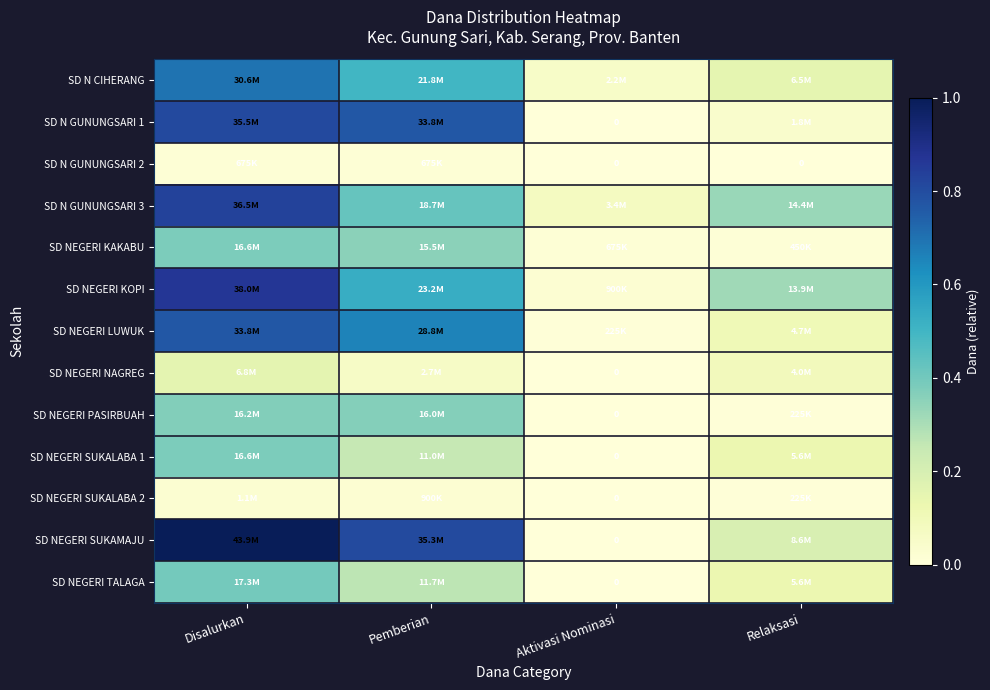

Which has a higher value, Disalurkan or Relaksasi?

Disalurkan